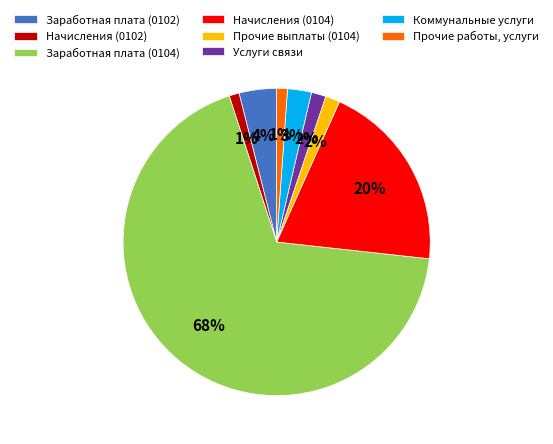

What is the largest slice in the pie chart?

Заработная плата (0104)